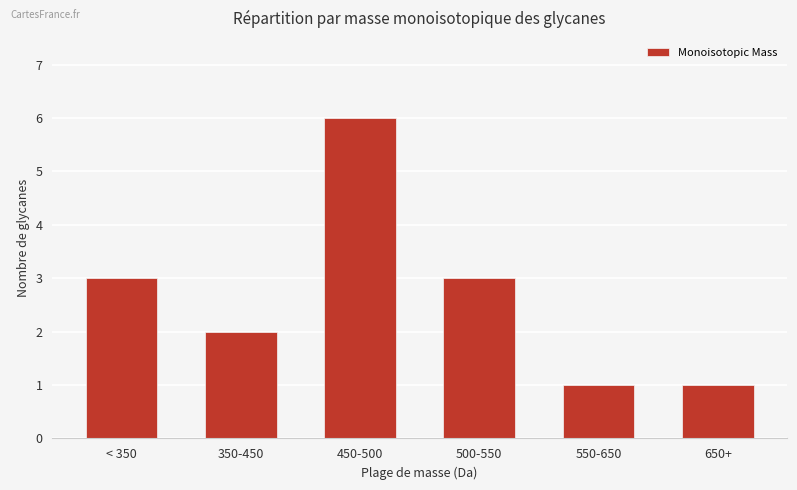

Reading right to left, extract all data points from this chart.

1	1	3	6	2	3